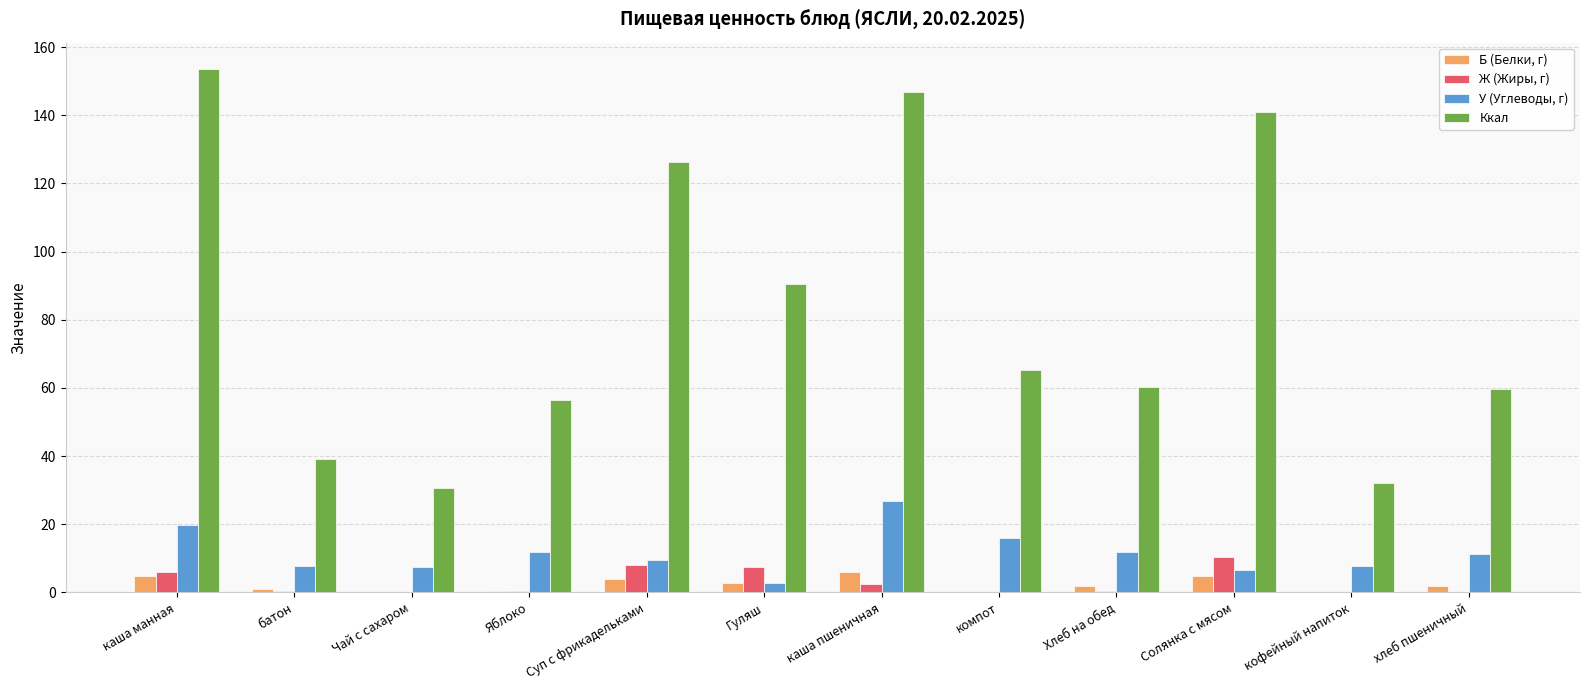

What is the average value of the У (Углеводы, г) series?

11.6